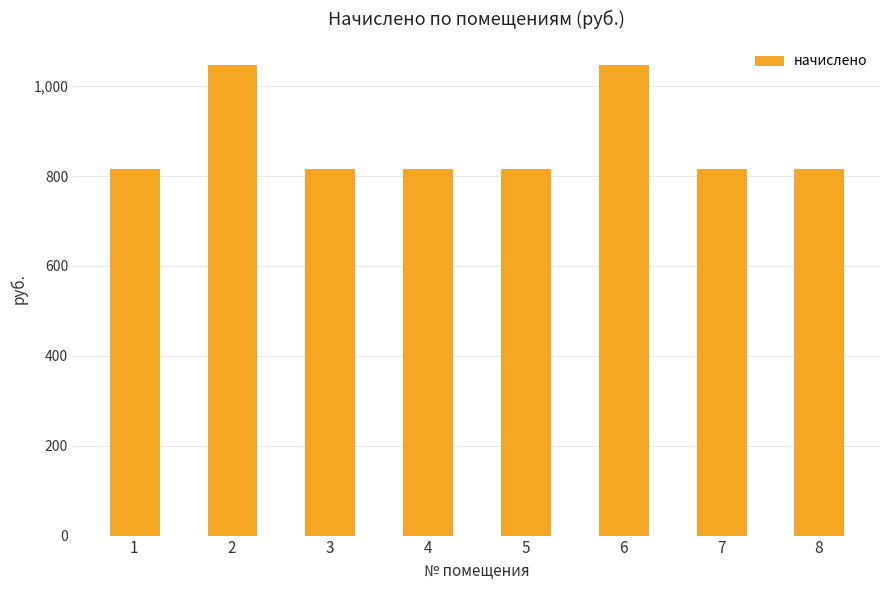

Approximately how many times larger is the value at 5 compared to 3?

1.0